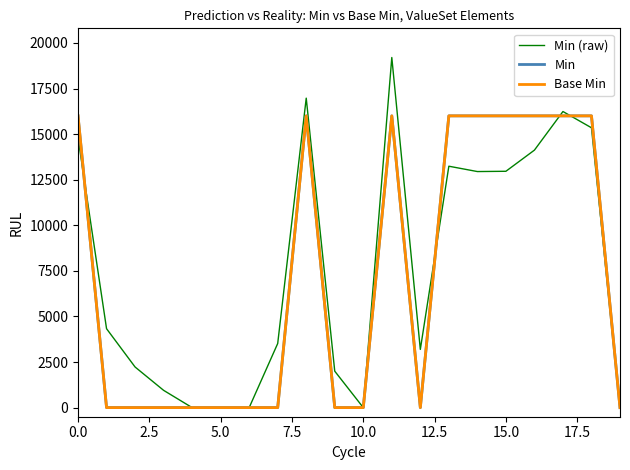

Is this an area chart (filled region under the line)?

No